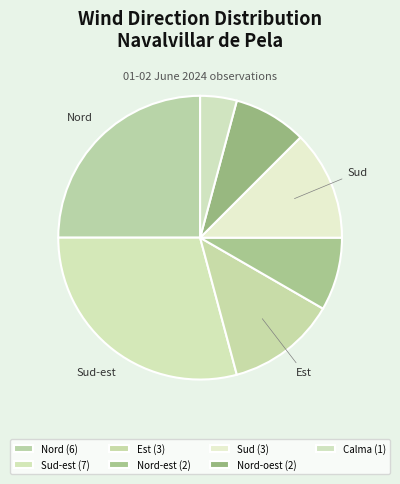

How many segments does this pie chart have?

7